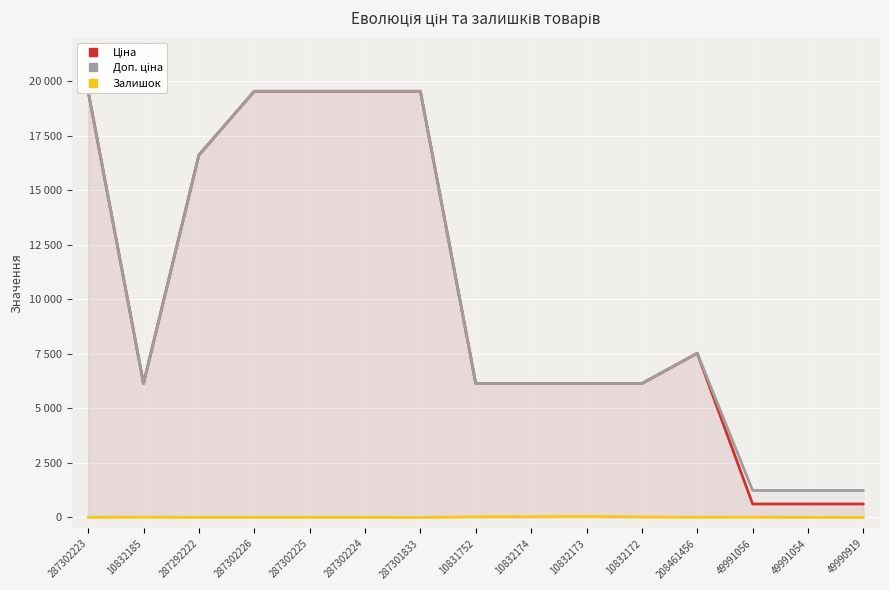

What is the label of the 15th point from the left?

49990919